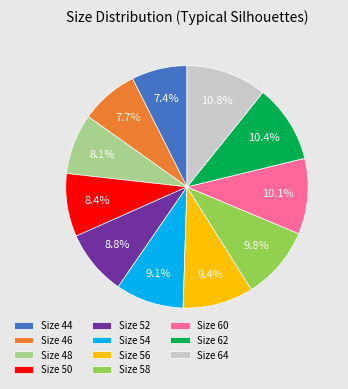

Do Size 52 and Size 58 together represent more than half of the pie?

No